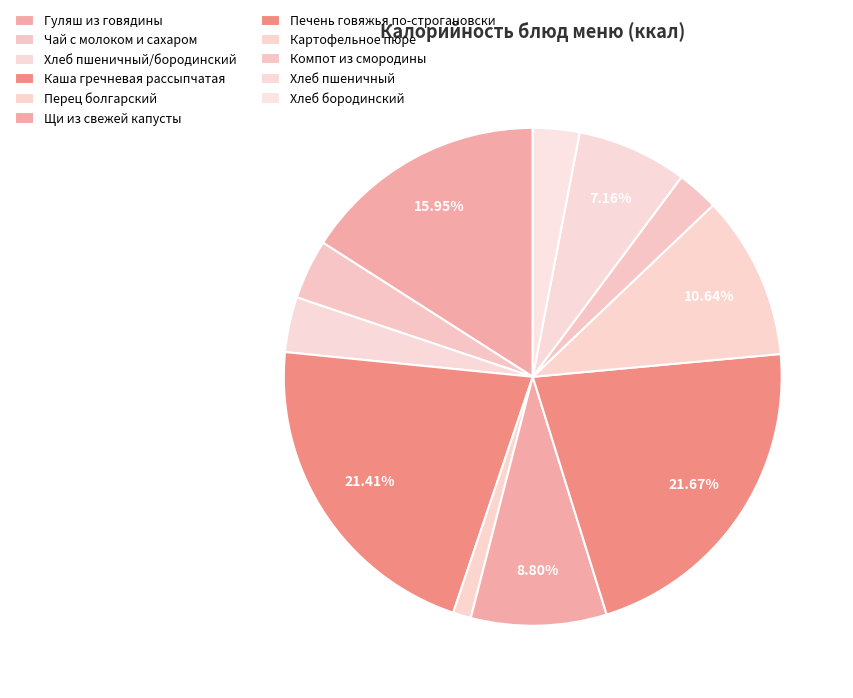

What percentage is the Чай с молоком и сахаром slice, to the nearest percent?

4%